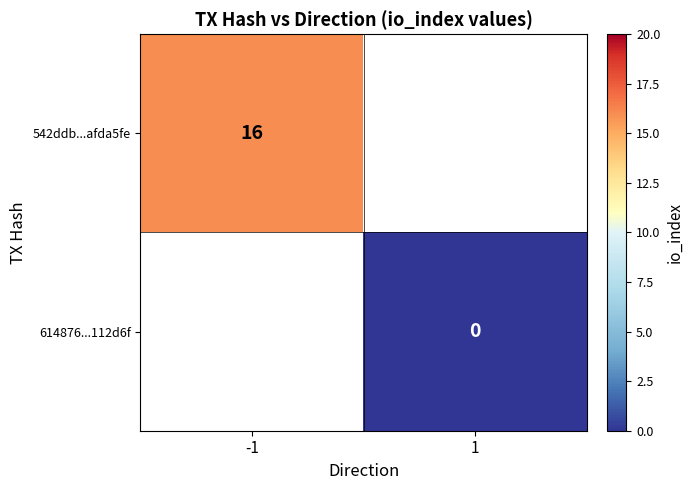

At which category is the sum across all series the highest?

-1